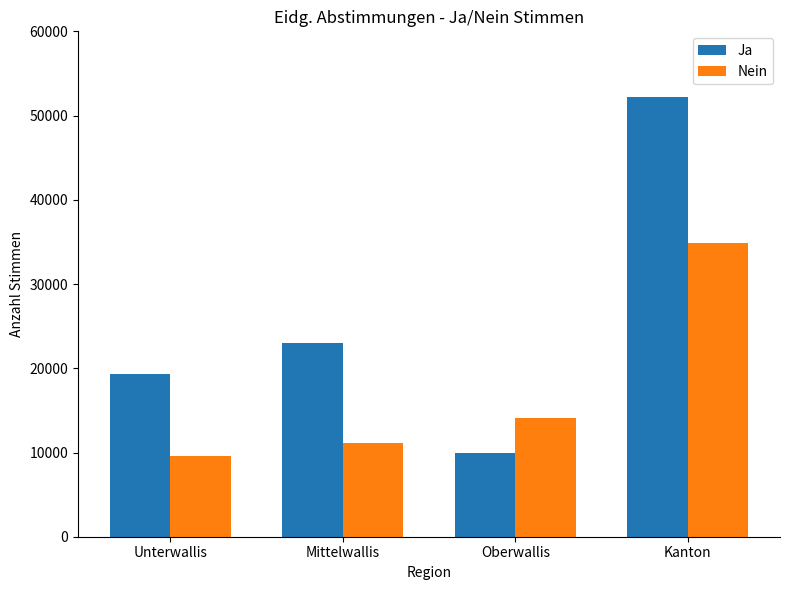

The value of Nein at Oberwallis is 14087. True or false?

True